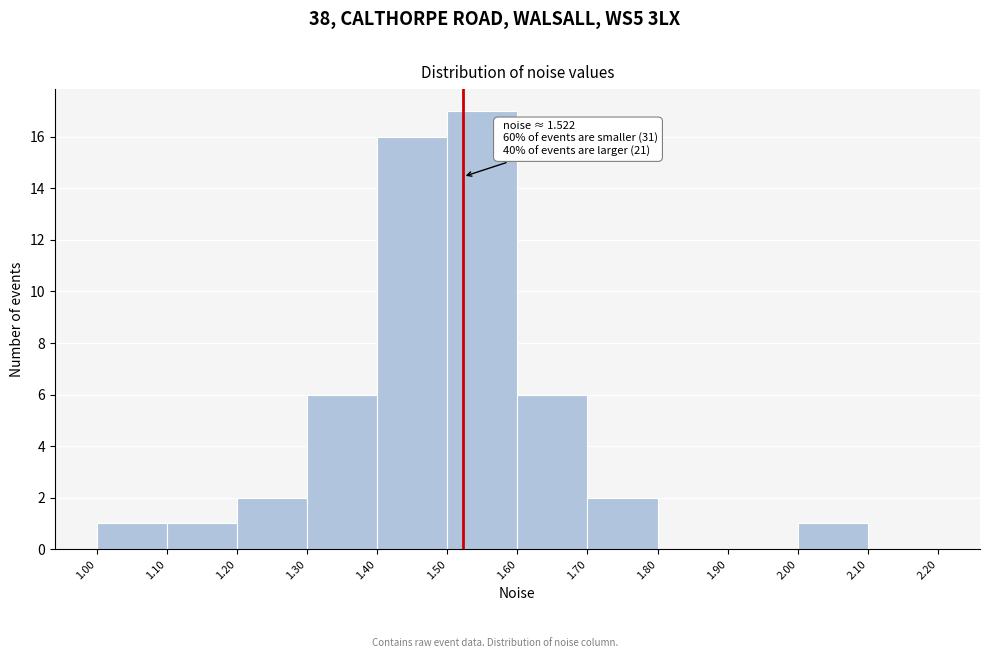

Which range on the x-axis has the tallest bar?

1.50 to 1.60